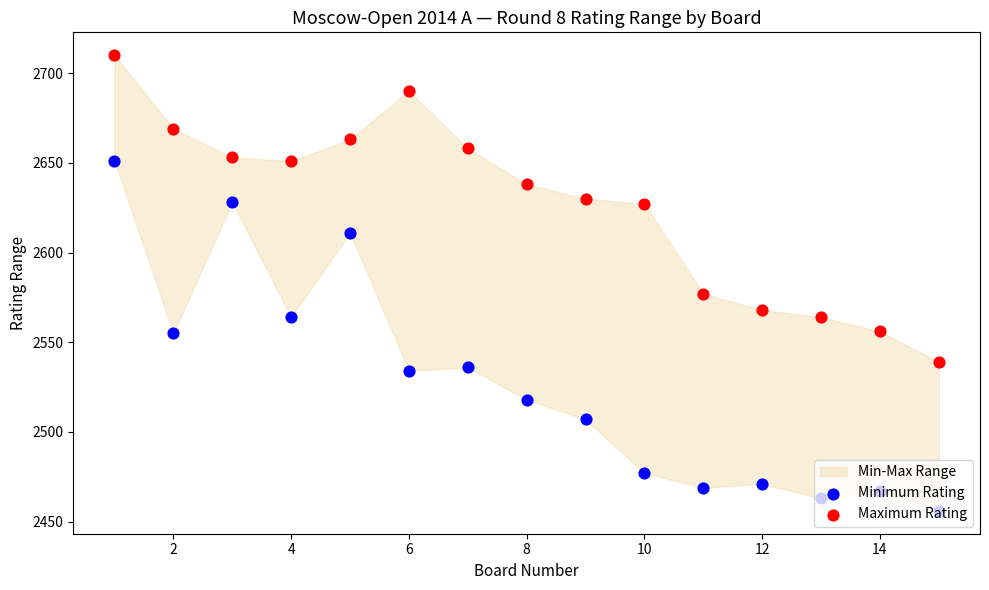

At how many categories does at least one series exceed 2649?

7